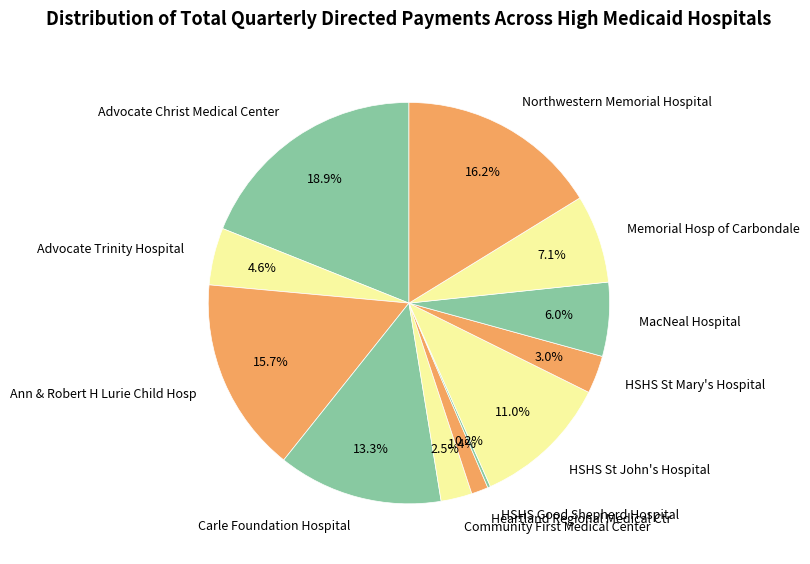

Is there a majority slice in this chart?

No